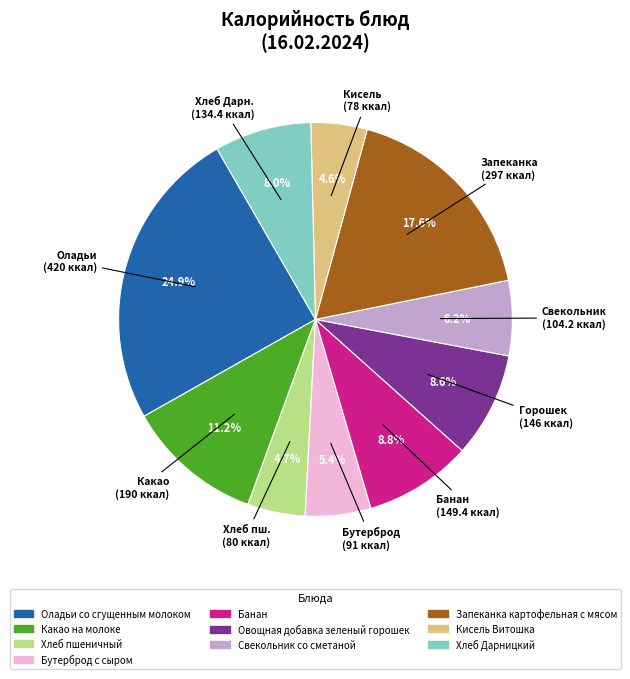

Does Какао на молоке account for over 50% of the chart?

No